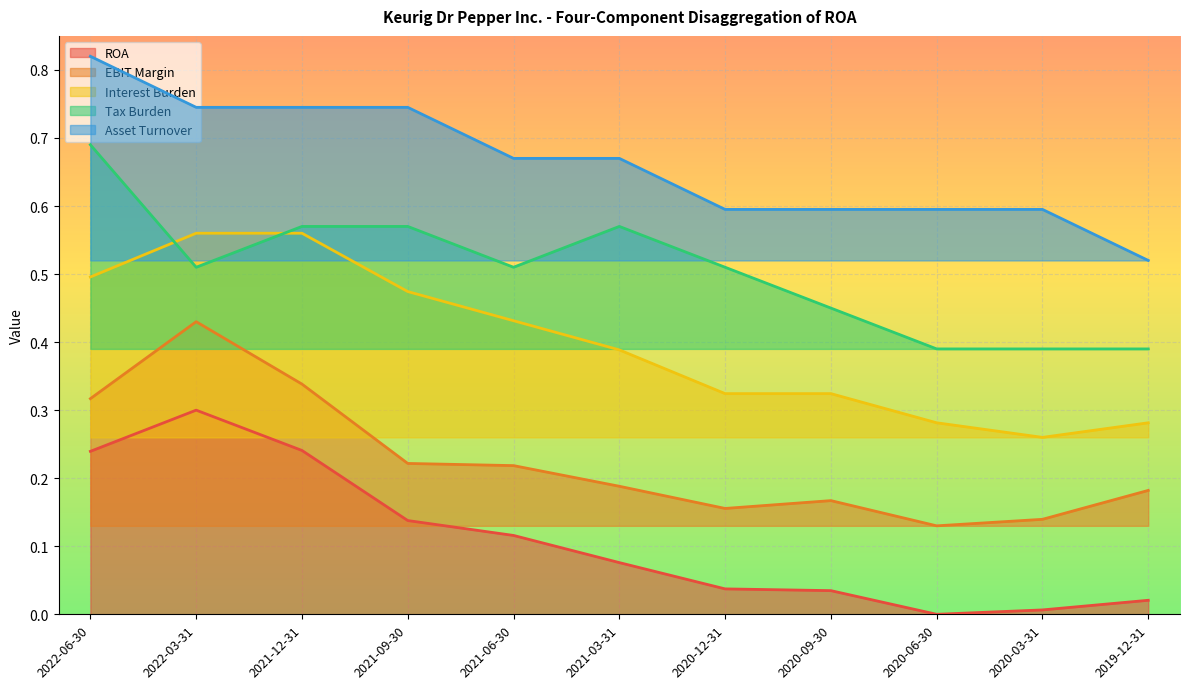

What are all the series names shown in the legend?

ROA, EBIT Margin, Interest Burden, Tax Burden, Asset Turnover